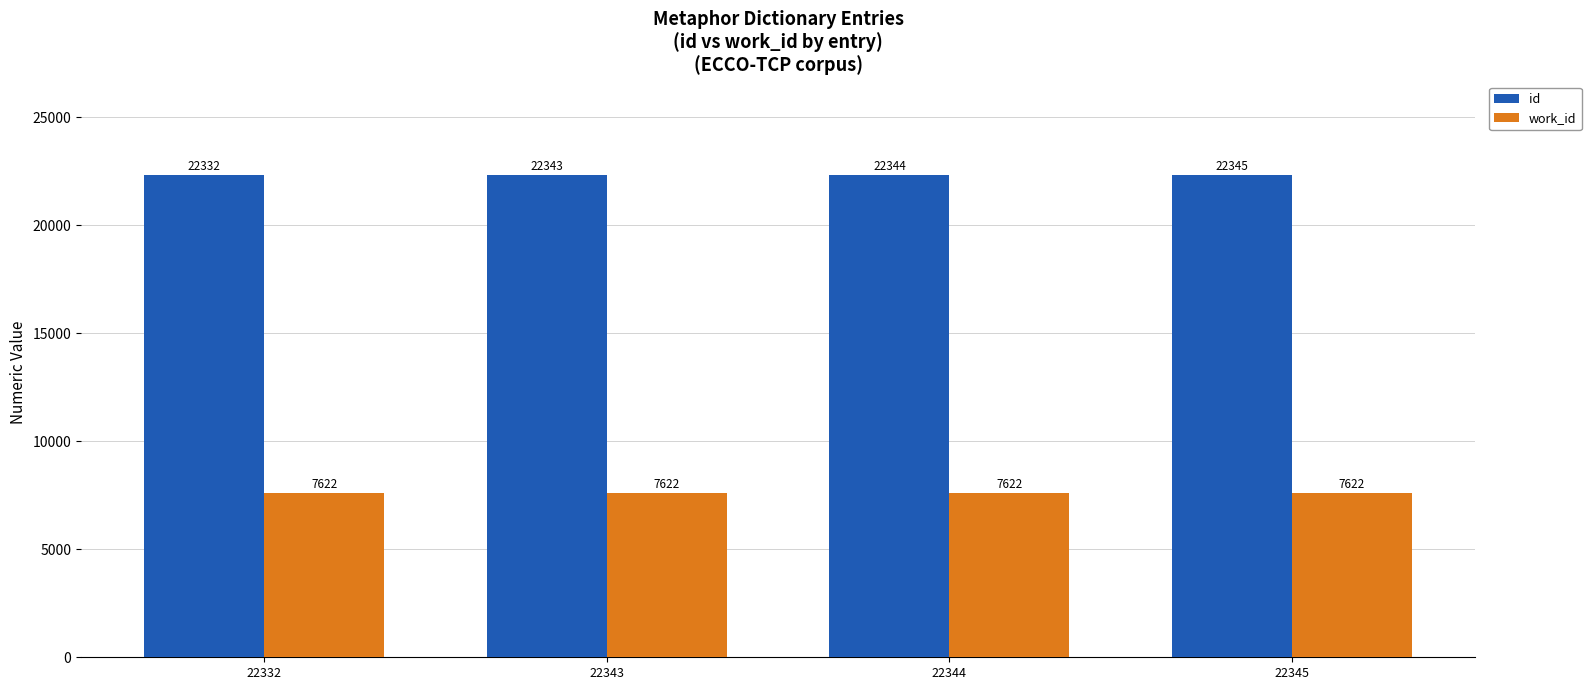

What is the average value of the work_id series?

7622